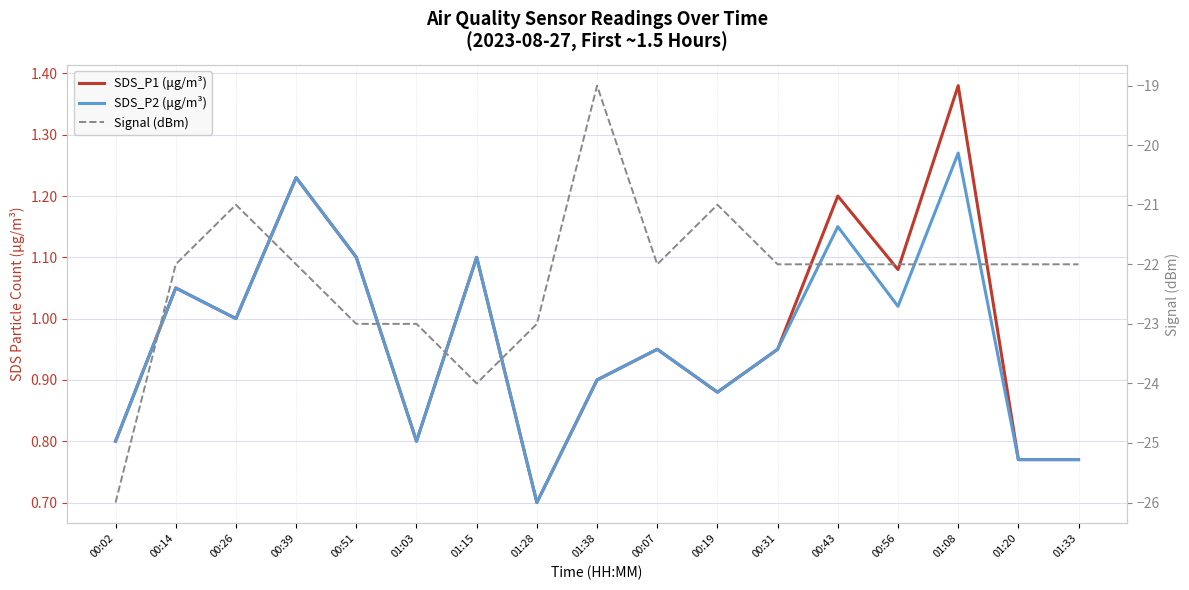

Is it true that SDS_P1 (μg/m³) equals 0.8 at 01:20?

True